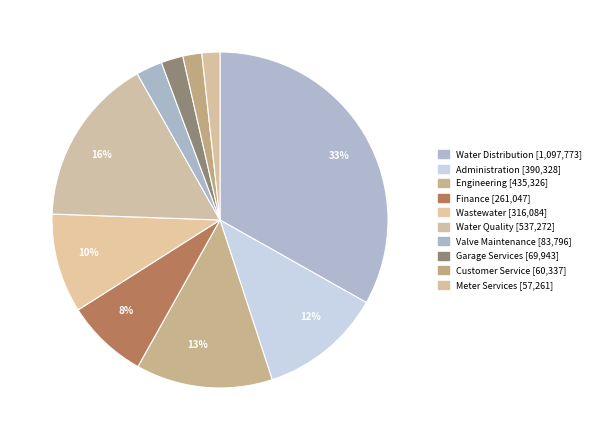

Does Administration account for over 50% of the chart?

No